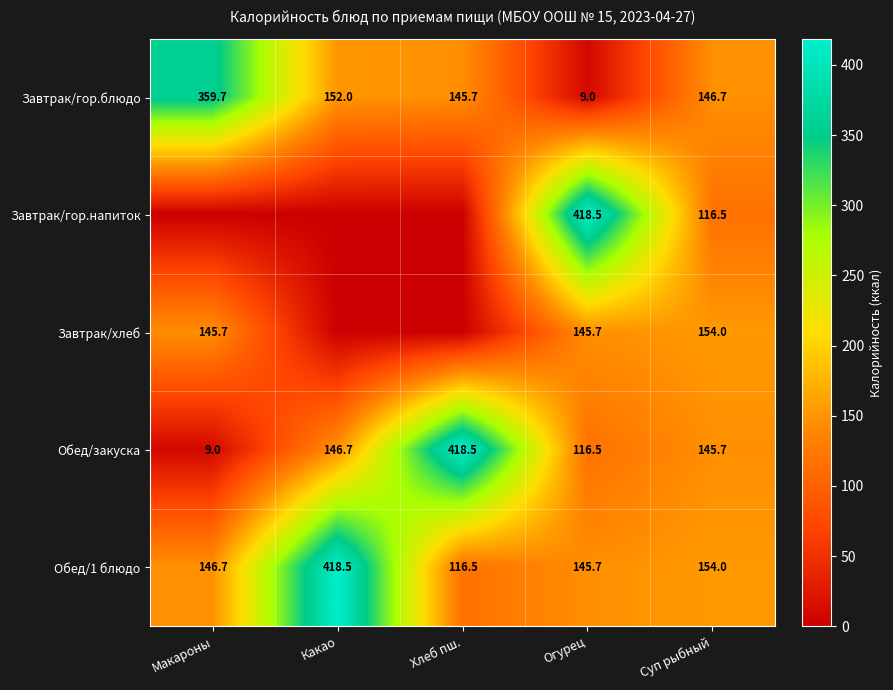

What is the total value across all series at Огурец?

835.4